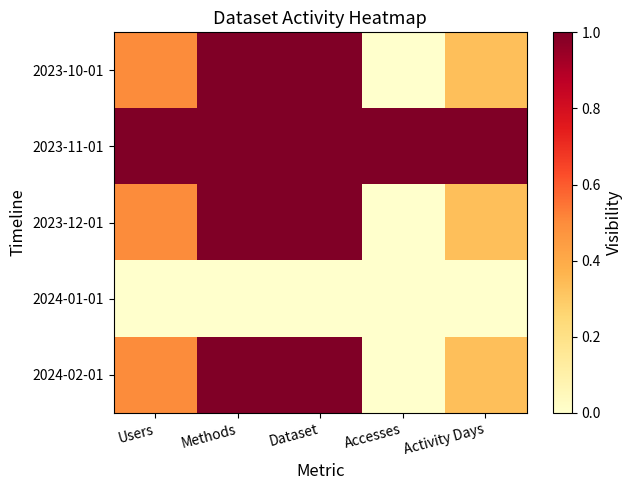

Between Users and Accesses, which is larger?

Users